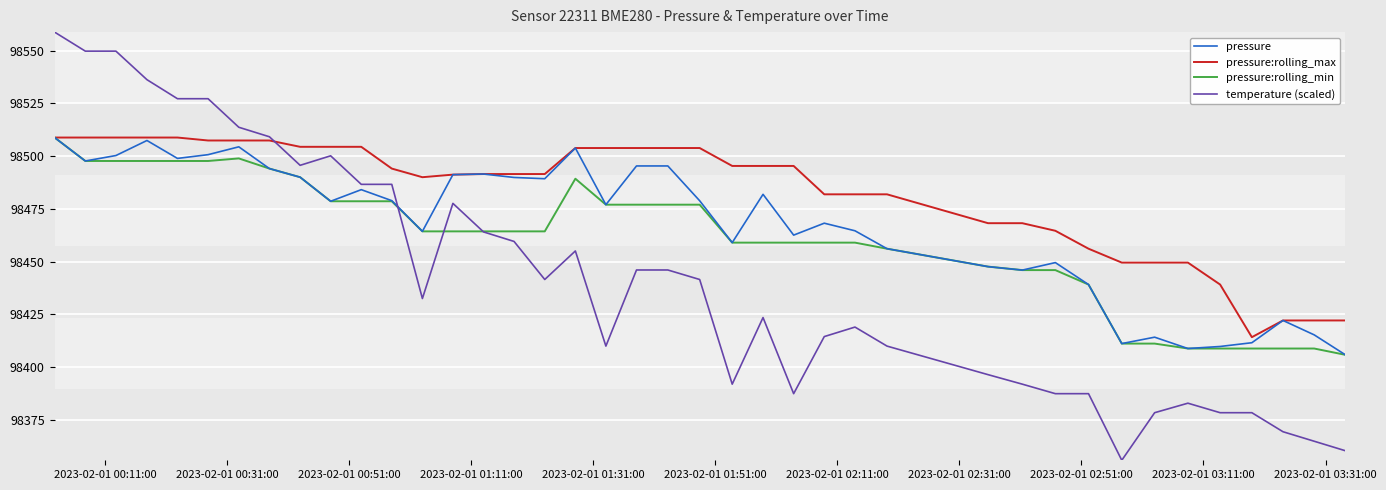

Which series has the widest spread of values?

temperature (scaled)